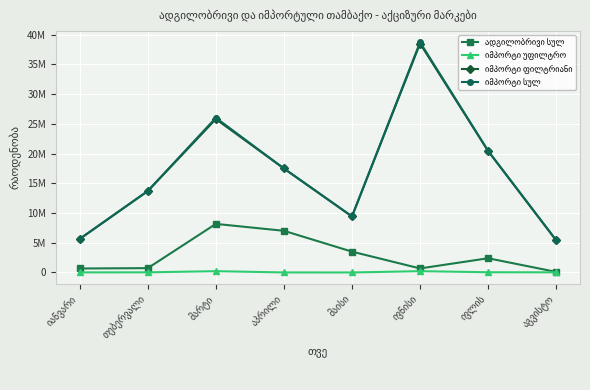

Is this an area chart (filled region under the line)?

No